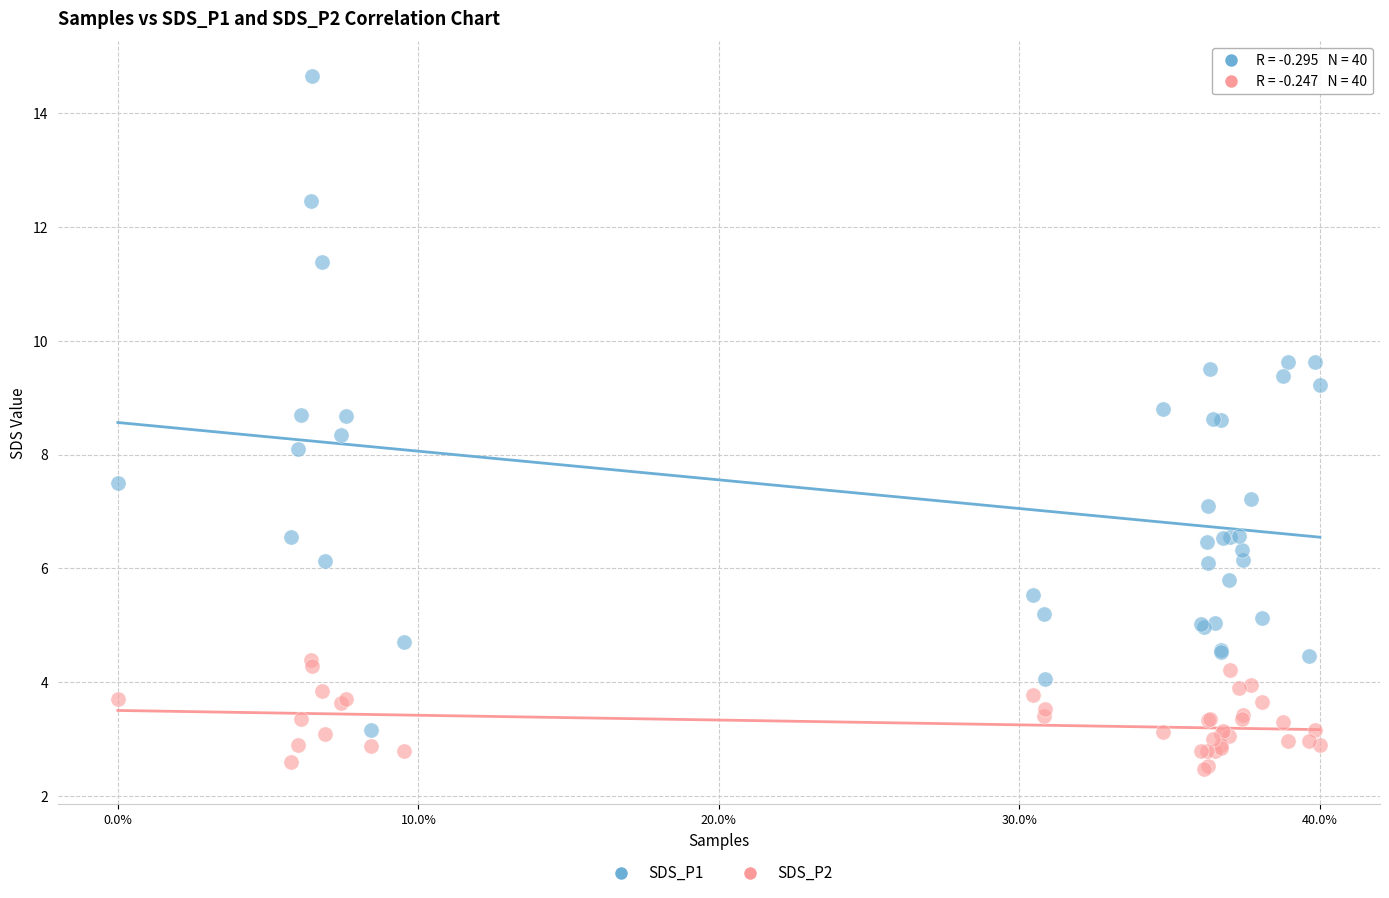

Which series contains the lowest Y value?

SDS_P2